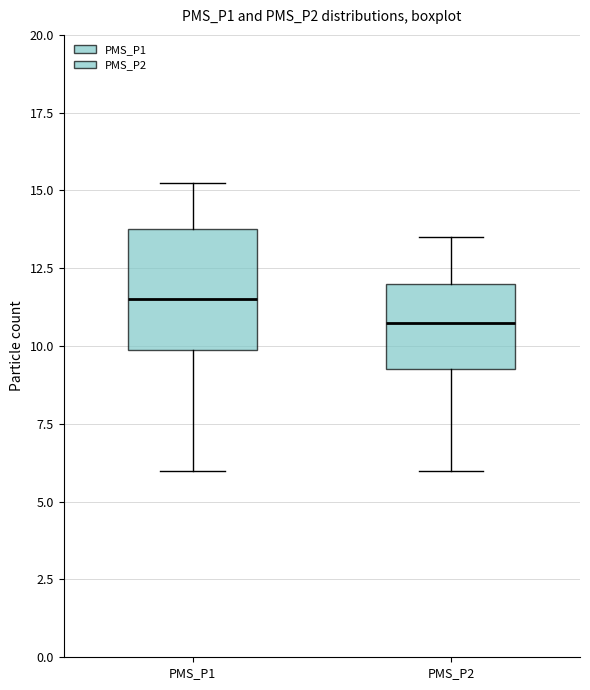

Reading left to right, read every box against the y-axis: the position of its median line, the range the box covers, and the ends of its whiskers. The values are not printed on the chart, so give them approximately, as read against the axis.

PMS_P1: median 11.5, box 10.0 to 14.0, whiskers 6.0 to 15.5
PMS_P2: median 11.0, box 9.5 to 12.0, whiskers 6.0 to 13.5